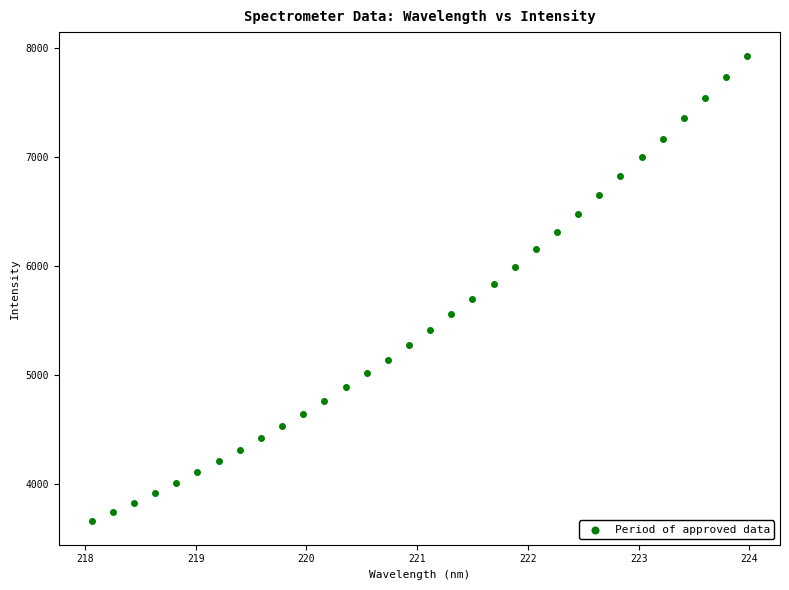

What is the range of X values (max minus min)?

5.9